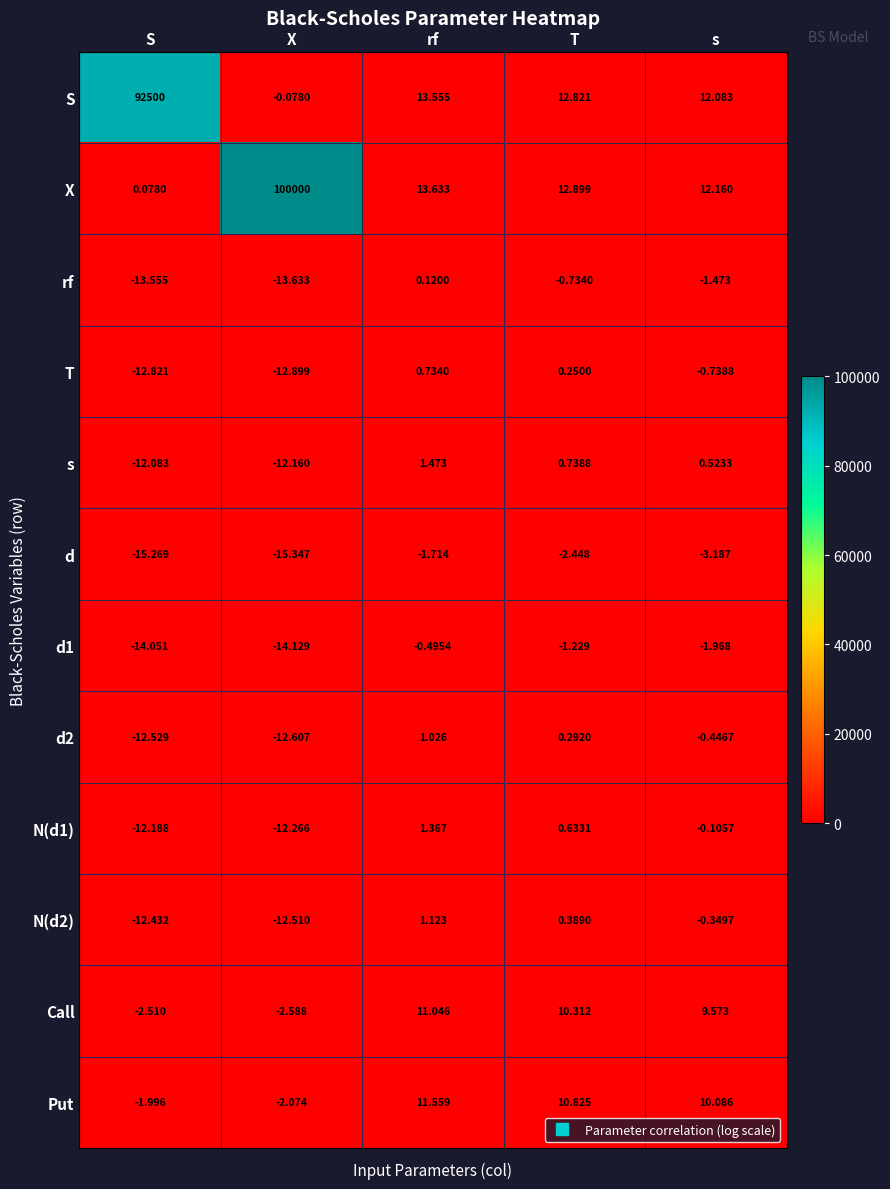

Count the number of categories in the chart.

5